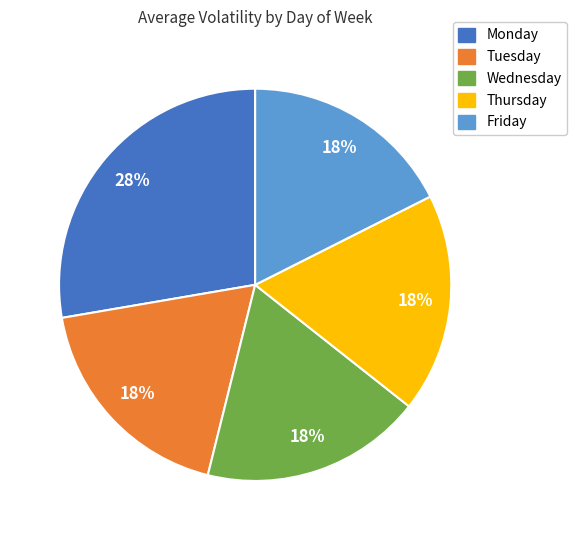

What percentage is the Monday slice, to the nearest percent?

28%